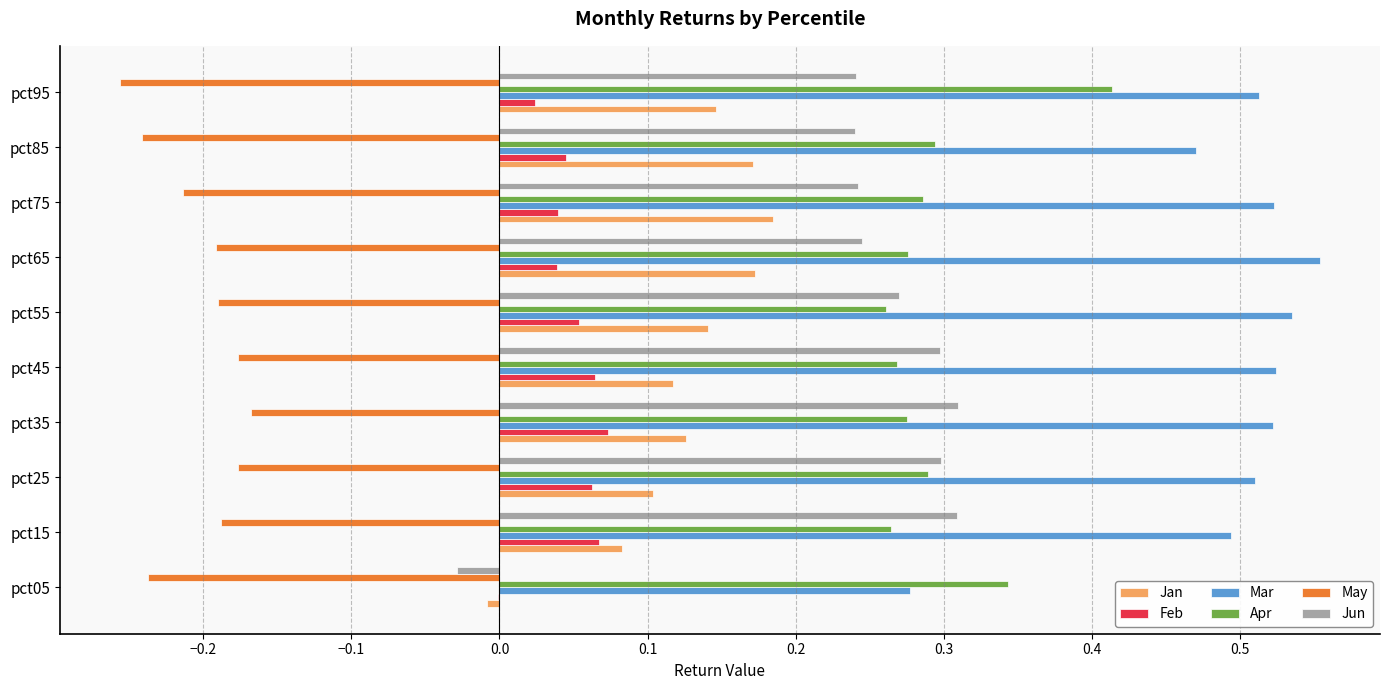

Which series changed the most between pct05 and pct15?

Jun